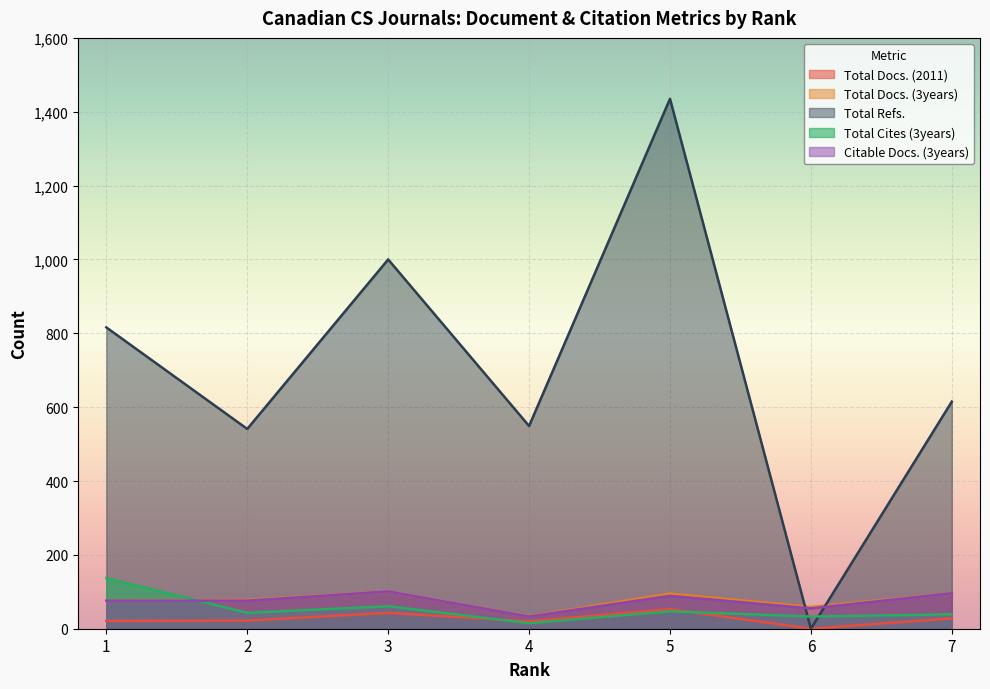

Between 4 and 2, which is larger?

2